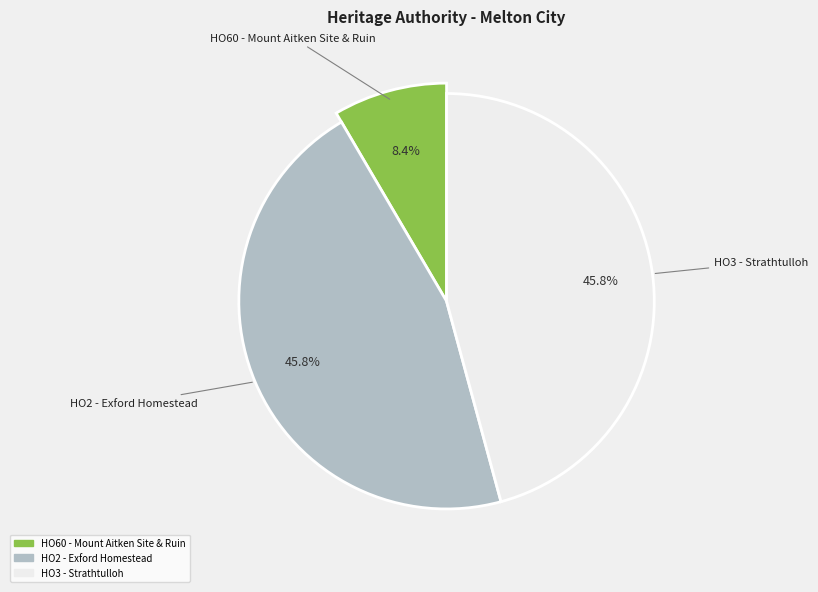

How many segments does this pie chart have?

3